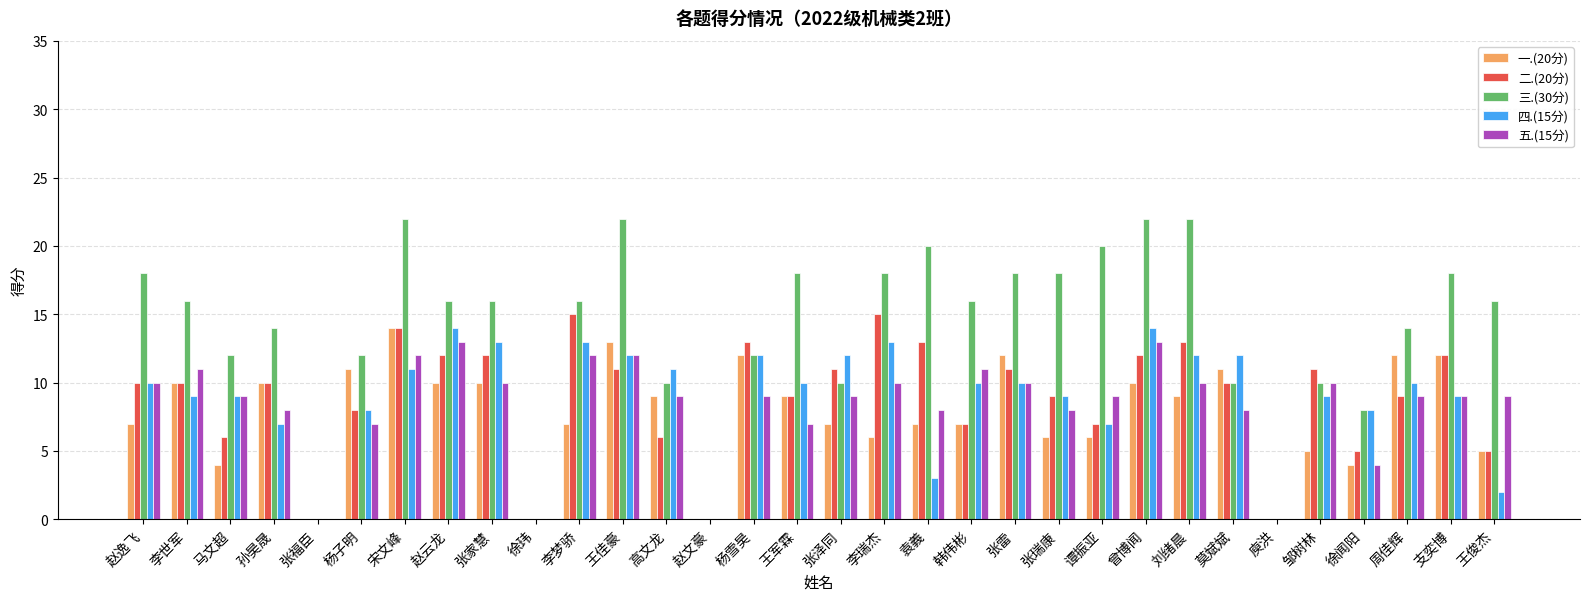

How many categories are shown in the chart?

32